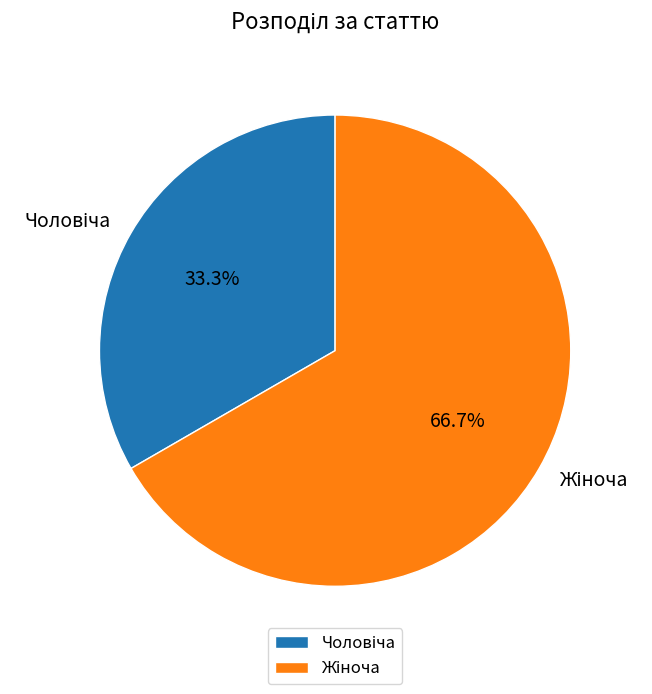

Is there any slice that represents more than half of the pie?

Yes